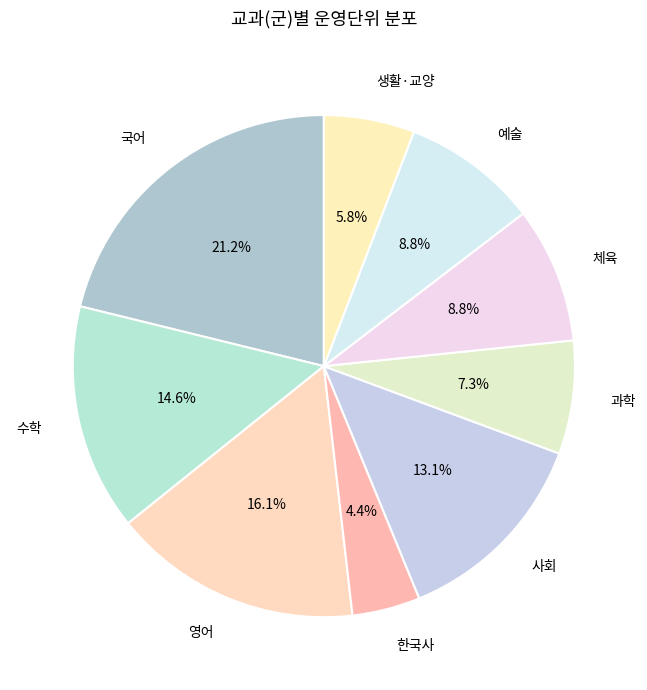

How many slices are in this pie chart?

9